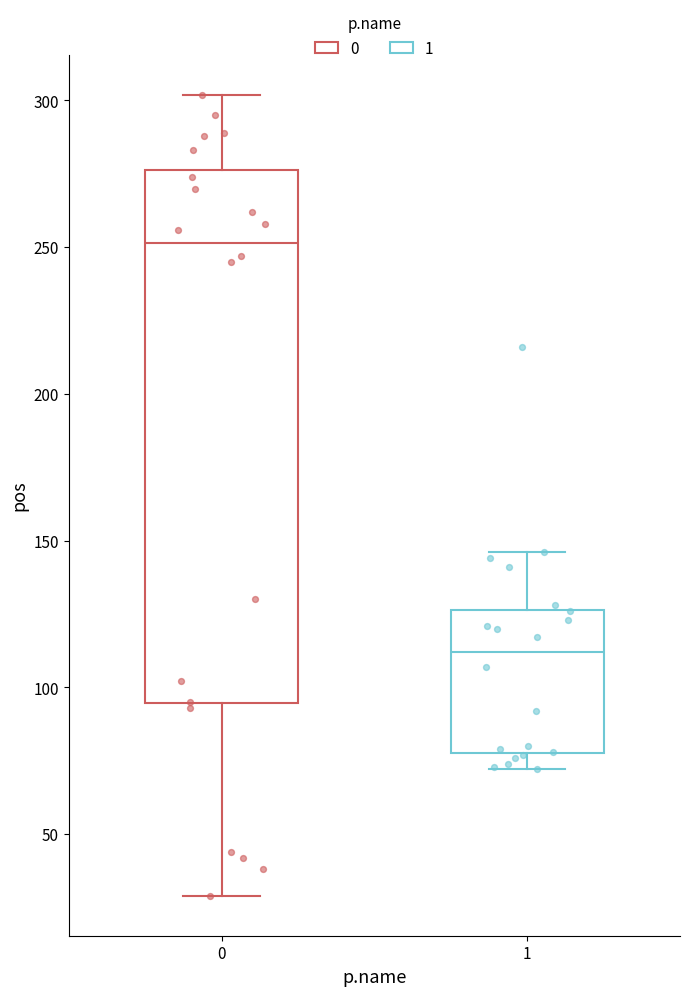

Where does the lower whisker of the box at x = 0 end on the y-axis? The values are not printed on the chart, so give them approximately, as read against the axis.

30